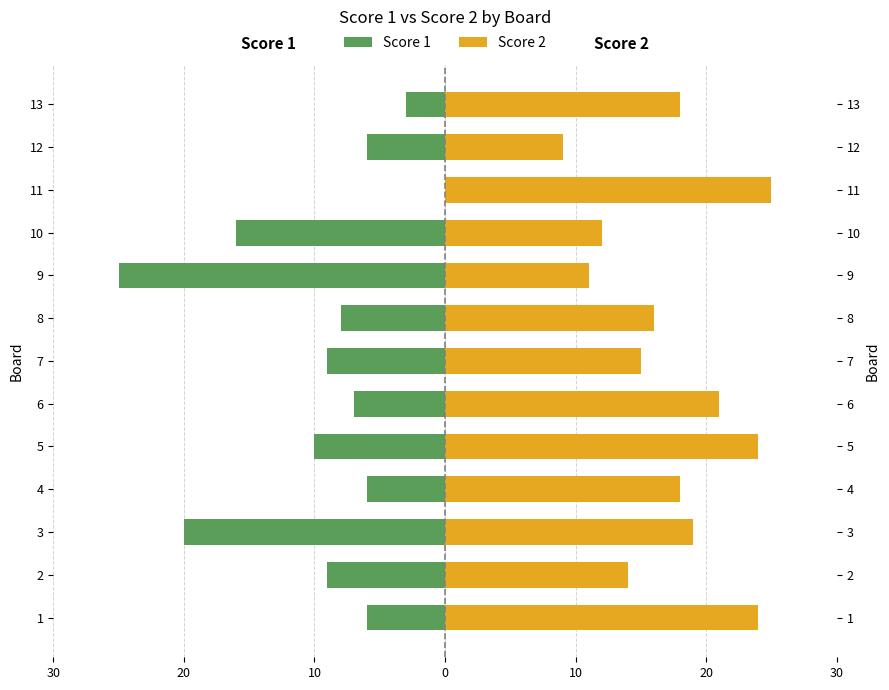

How many bars are there in each group?

2